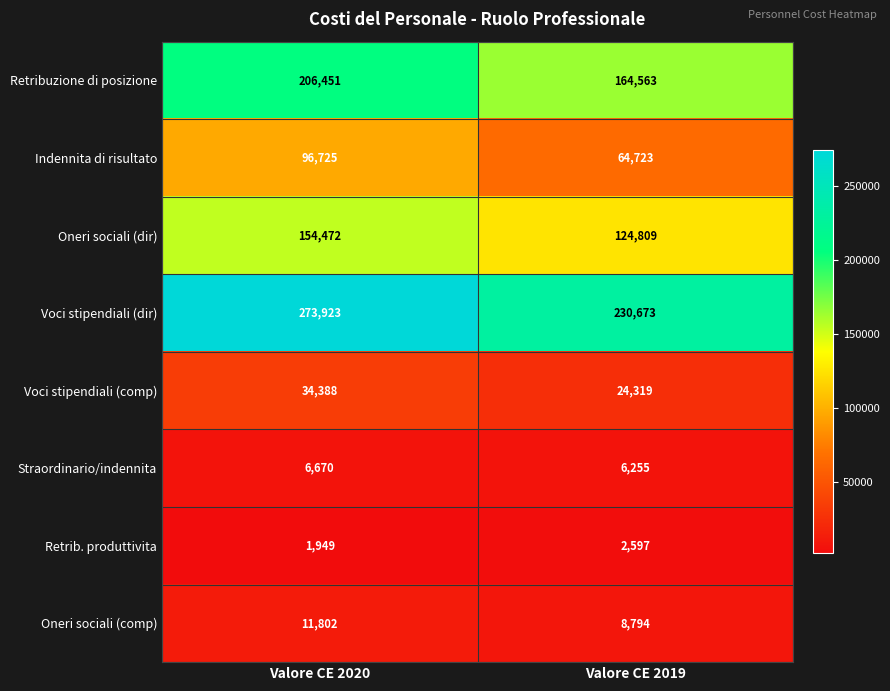

What is the spread (max minus min) of values at Valore CE 2019?

228076